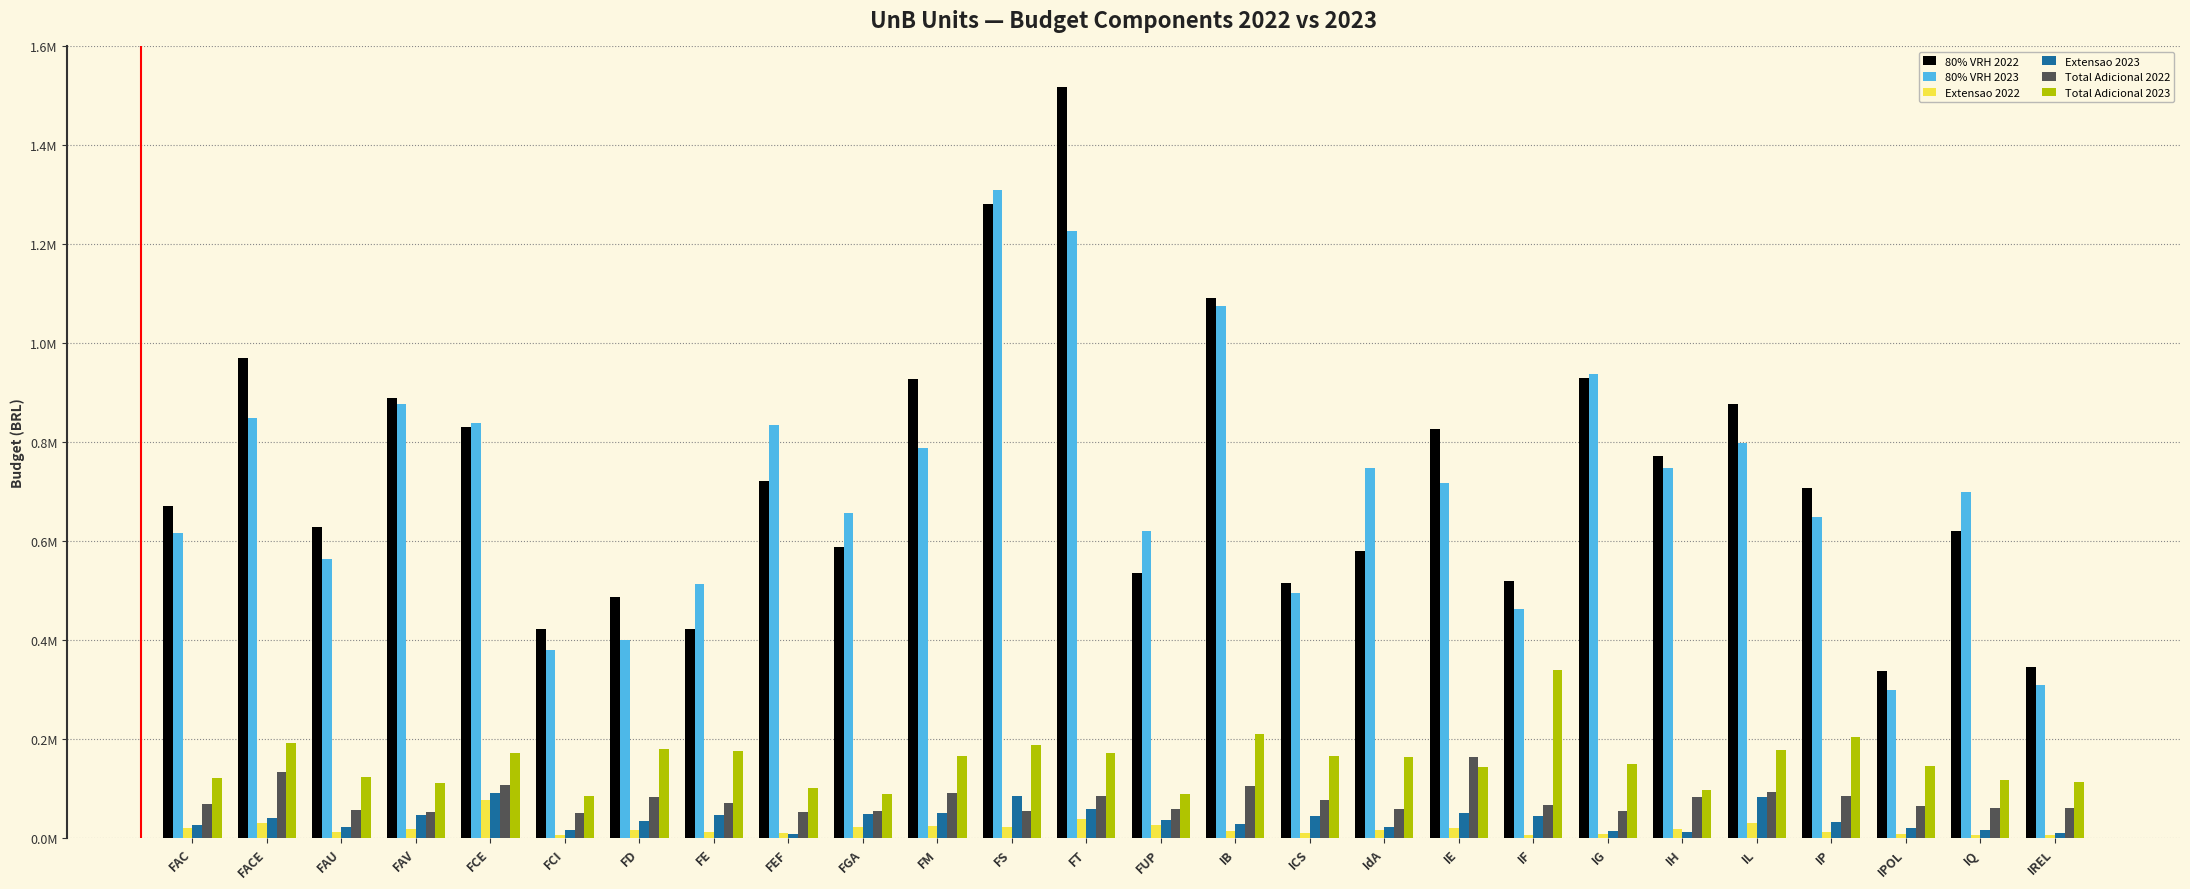

What is the sum of all 80% VRH 2022 values?

19021403.0